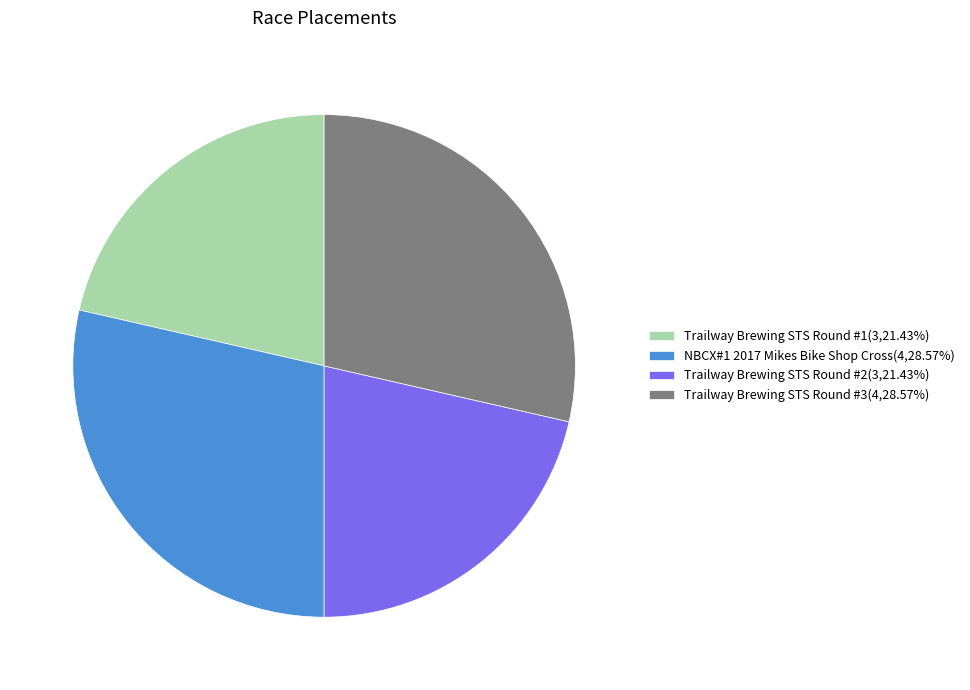

Combined, do Trailway Brewing STS Round #3(4,28.57%) and NBCX#1 2017 Mikes Bike Shop Cross(4,28.57%) account for over 50%?

Yes